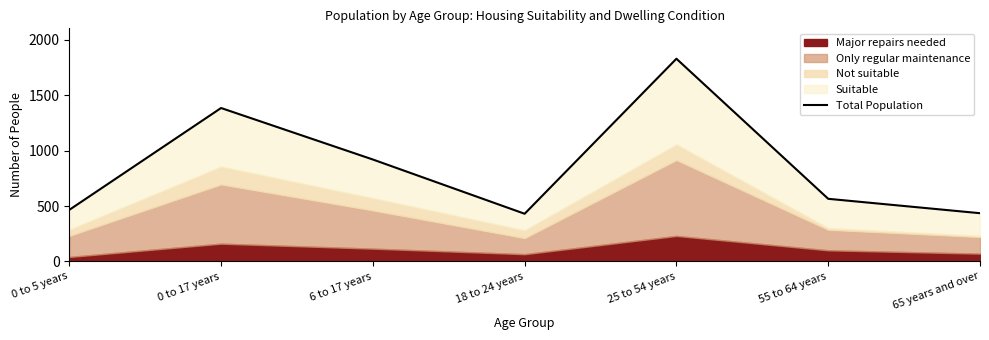

Is it true that the value at 25 to 54 years is 1830?

True